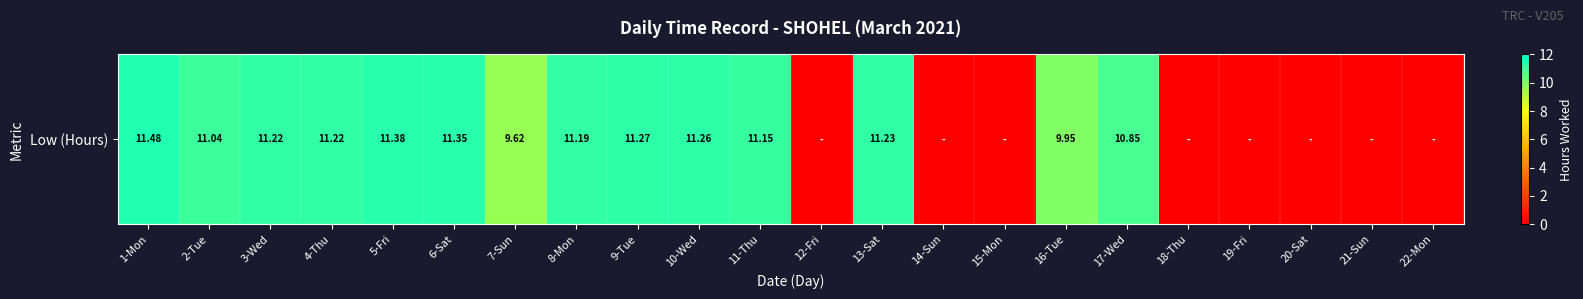

Is it true that the value at 15-Mon is 7.2?

False